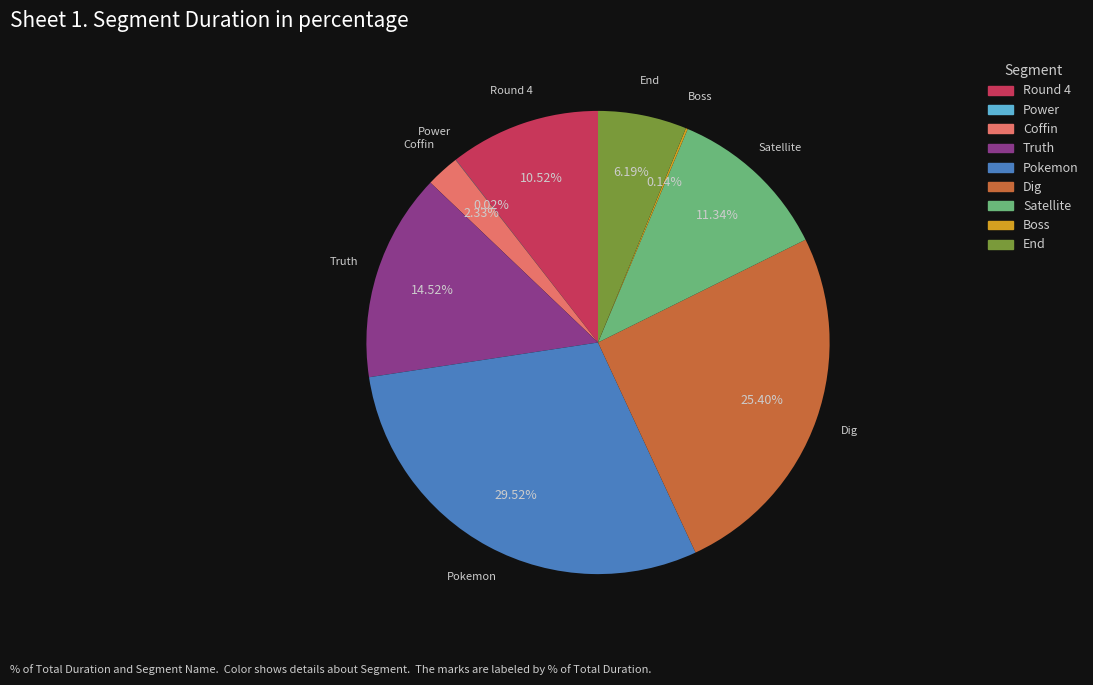

To the nearest percent, what is the combined percentage of Coffin and Truth?

17%